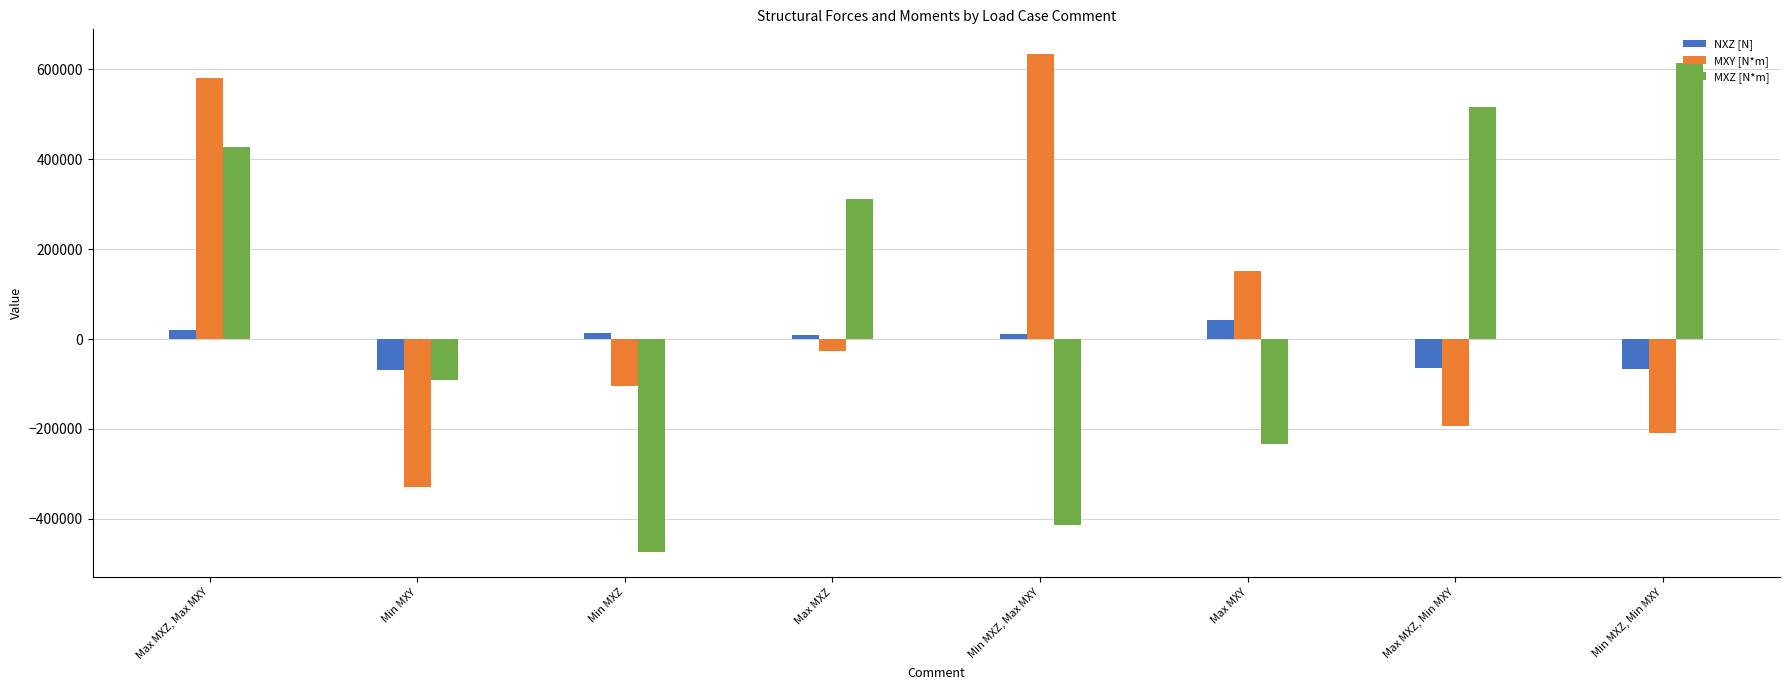

Which series has the largest range (max minus min)?

MXZ [N*m]